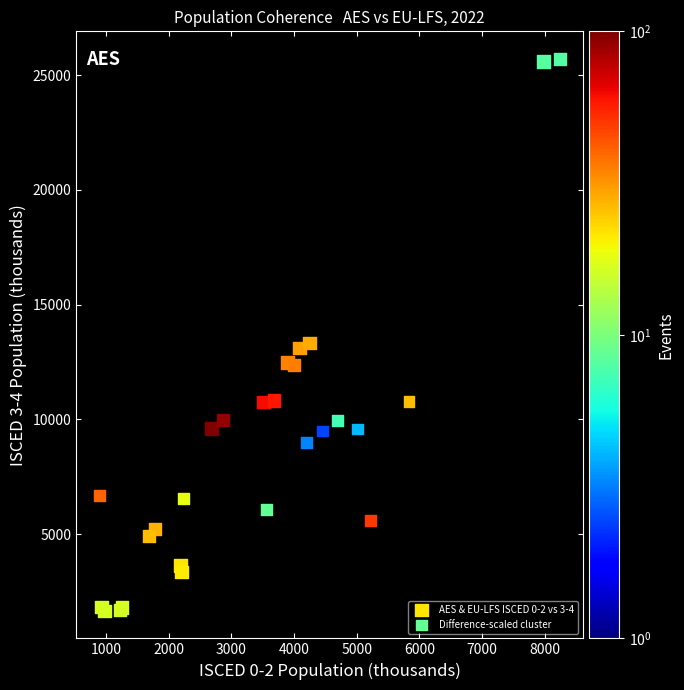

Which series has the largest Y range (max minus min)?

AES & EU-LFS ISCED 0-2 vs 3-4